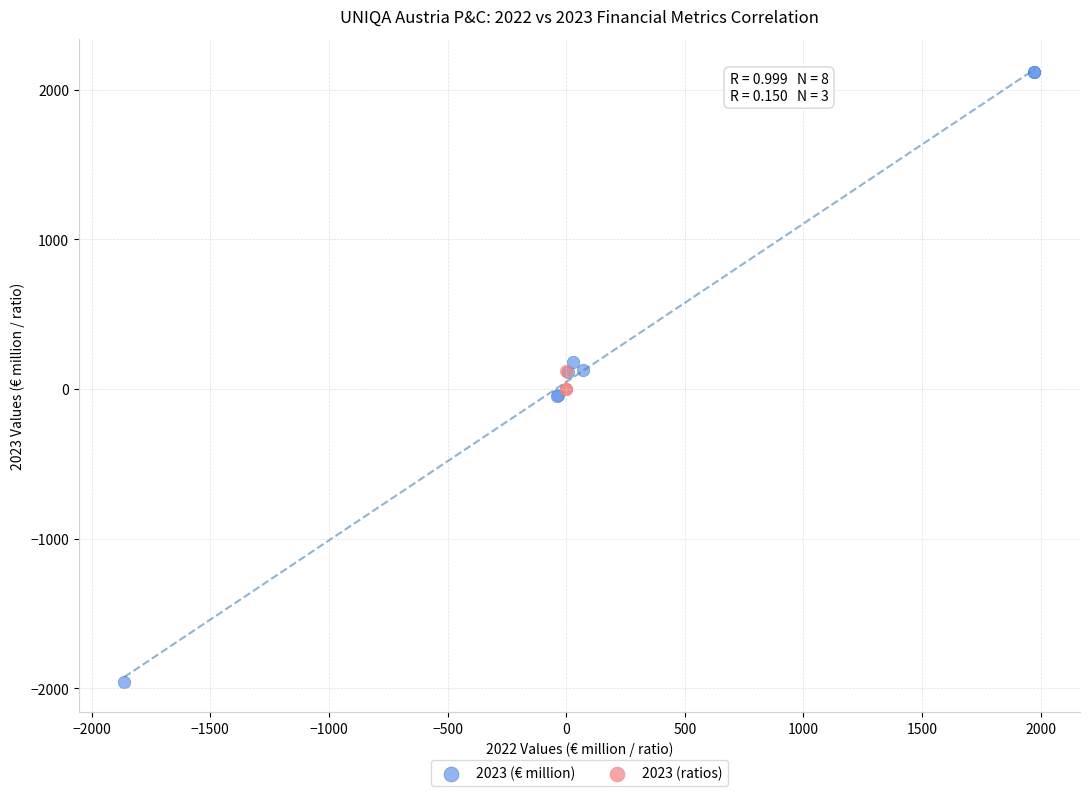

Which series contains the highest Y value?

2023 (€ million)